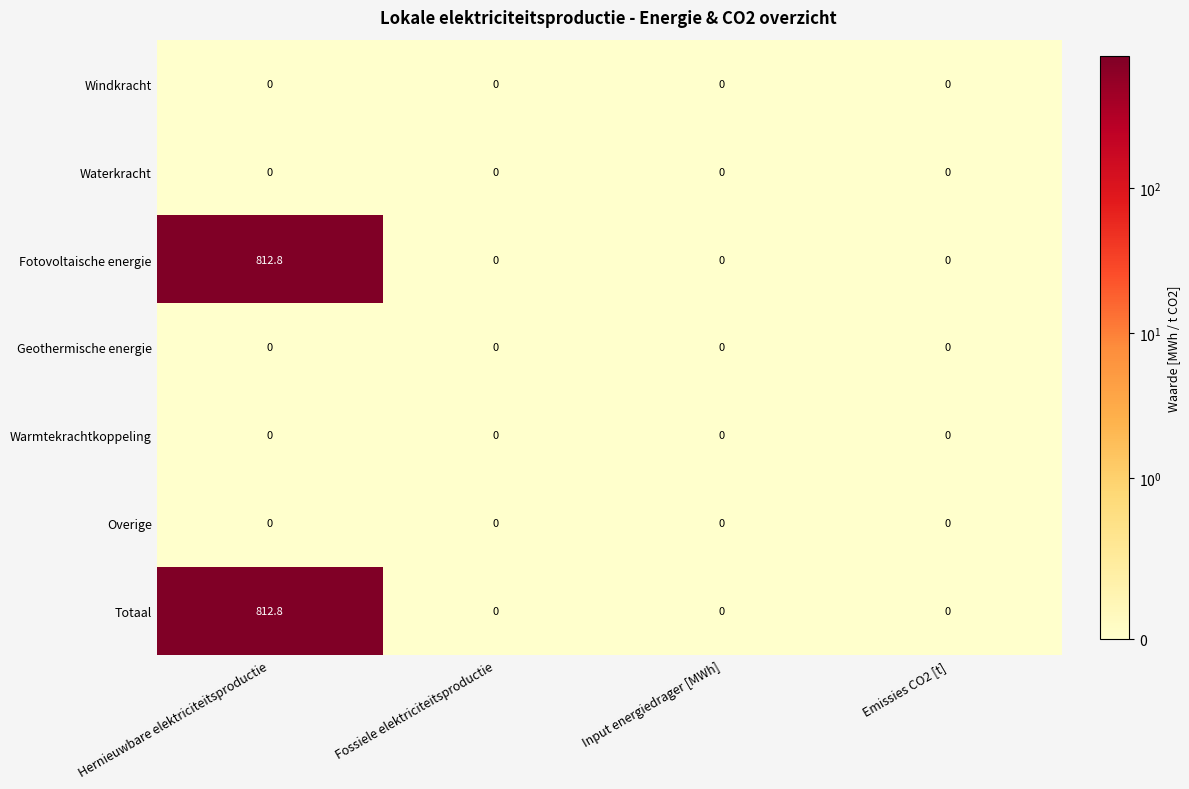

At which category is the sum across all series the highest?

Hernieuwbare elektriciteitsproductie